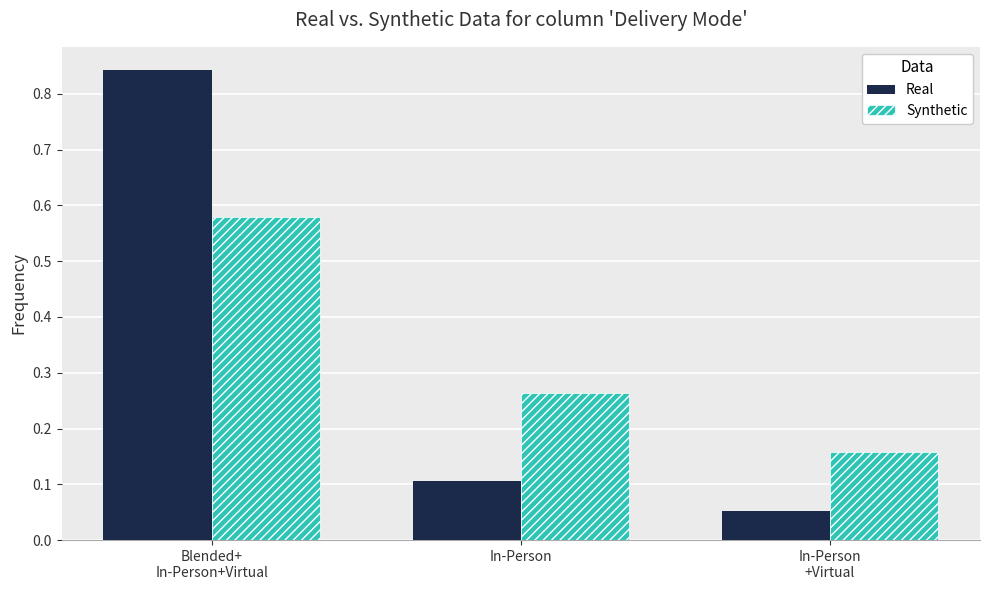

Which series has the largest range (max minus min)?

Real